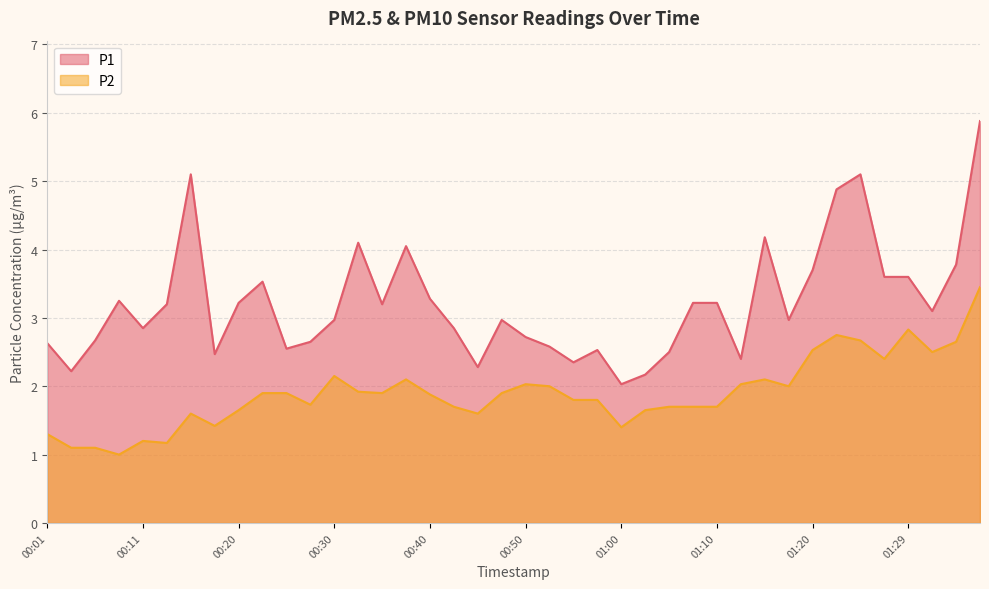

What is the value of the P2 point at the 33rd from the left?

2.5